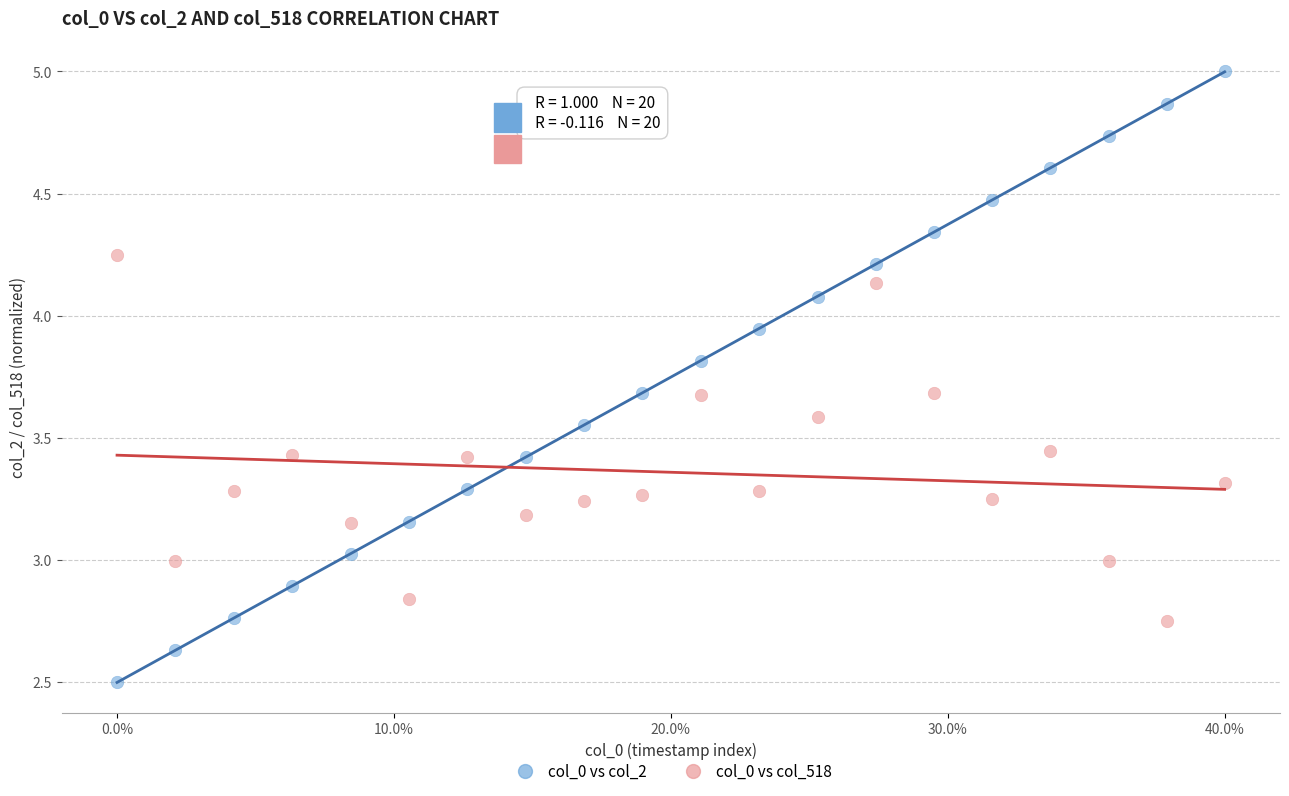

What is the X range (max minus min) for the scatter plot?

1.0